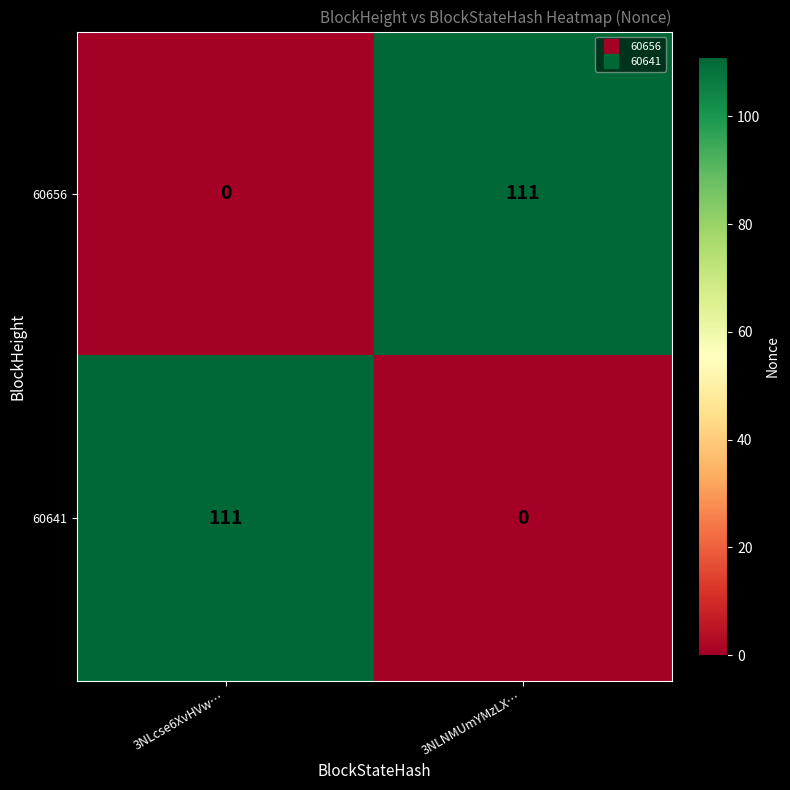

What is the total value across all series at 3NLcse6XvHVw…?

111